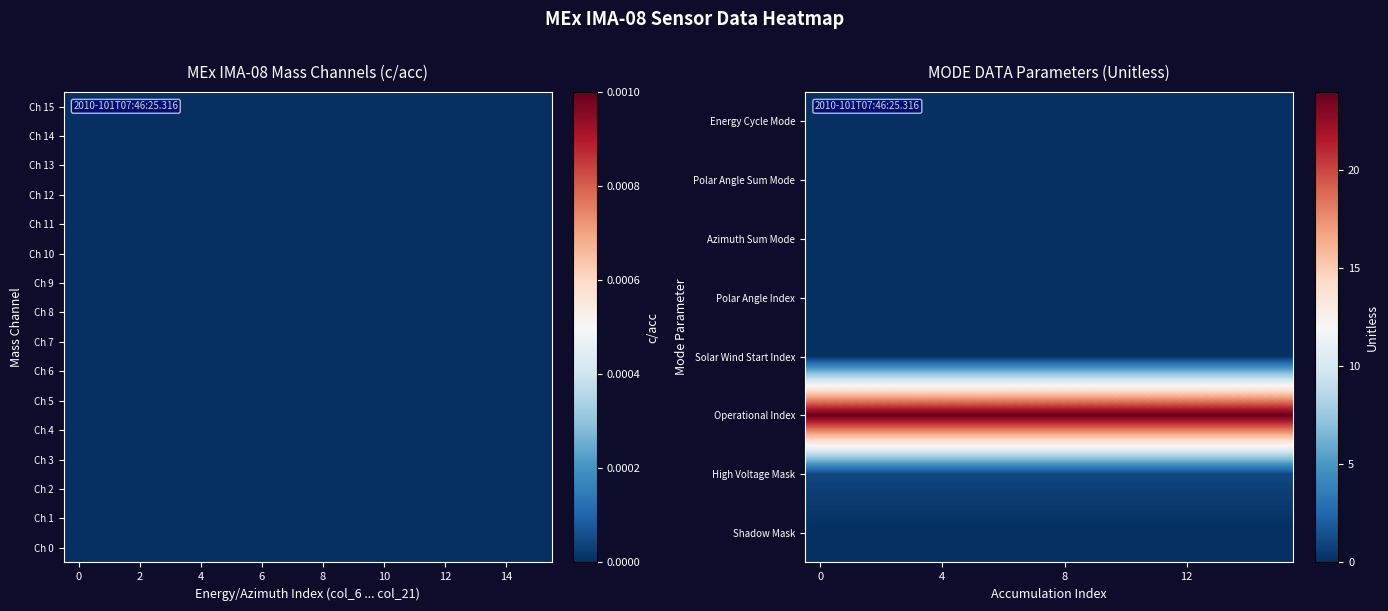

What is the maximum value shown in the chart?

24